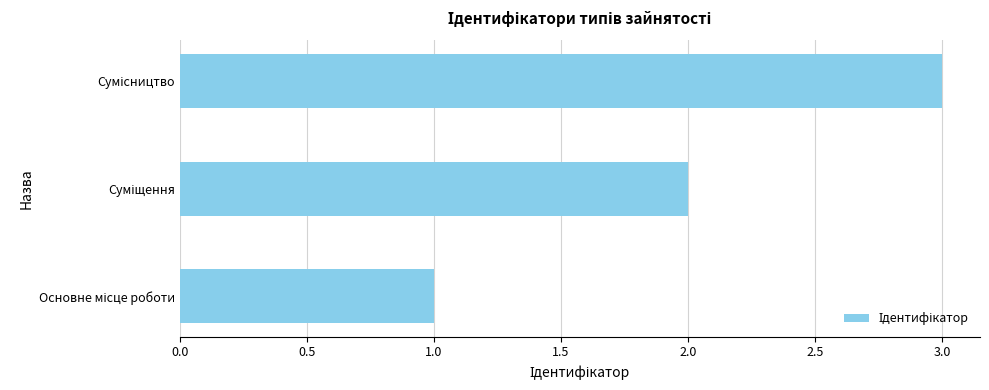

What is the smallest value displayed?

1